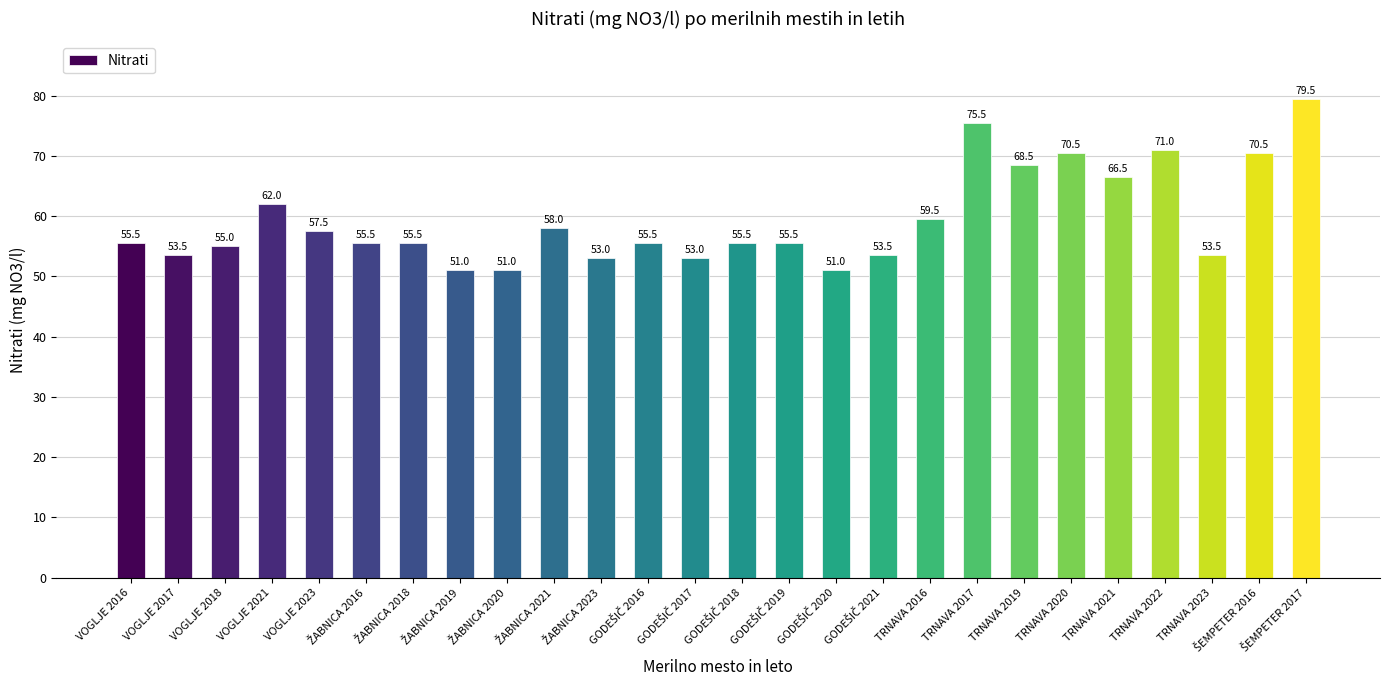

What is the difference between the maximum and minimum values?

28.5